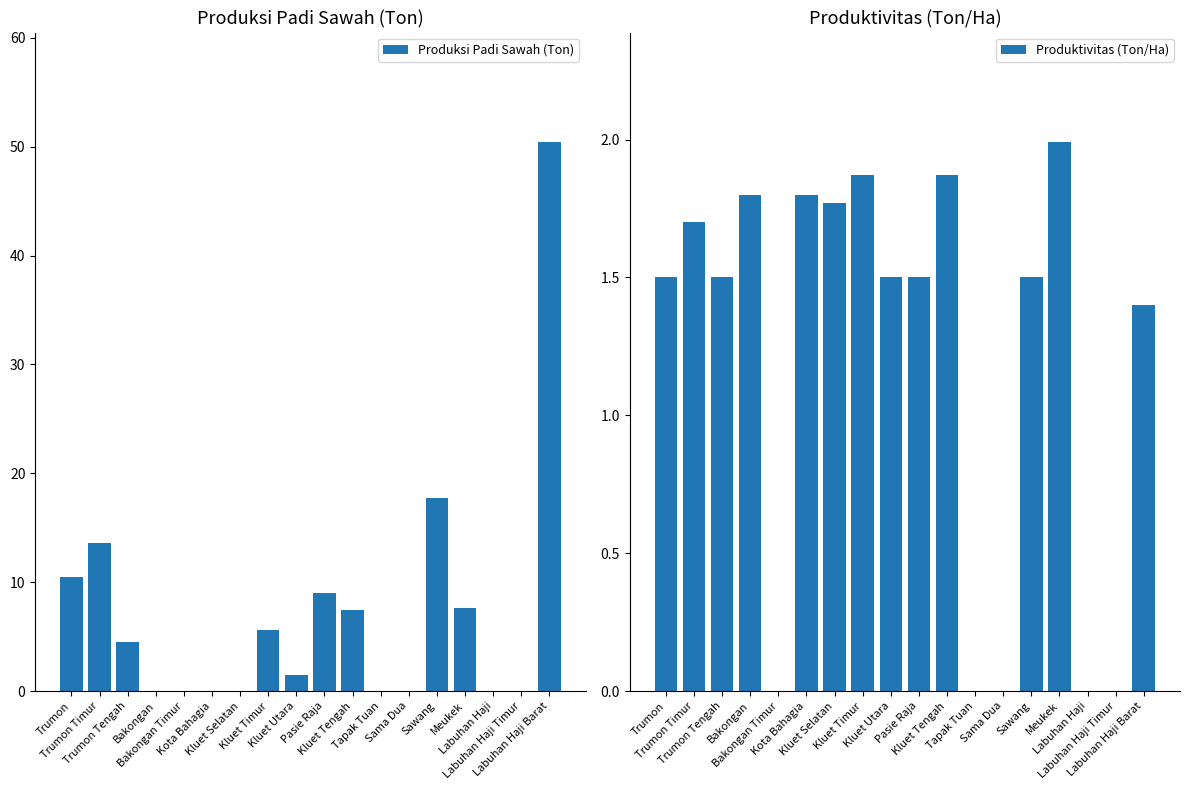

What are all the series names shown in the legend?

Produksi Padi Sawah (Ton), Produktivitas (Ton/Ha)